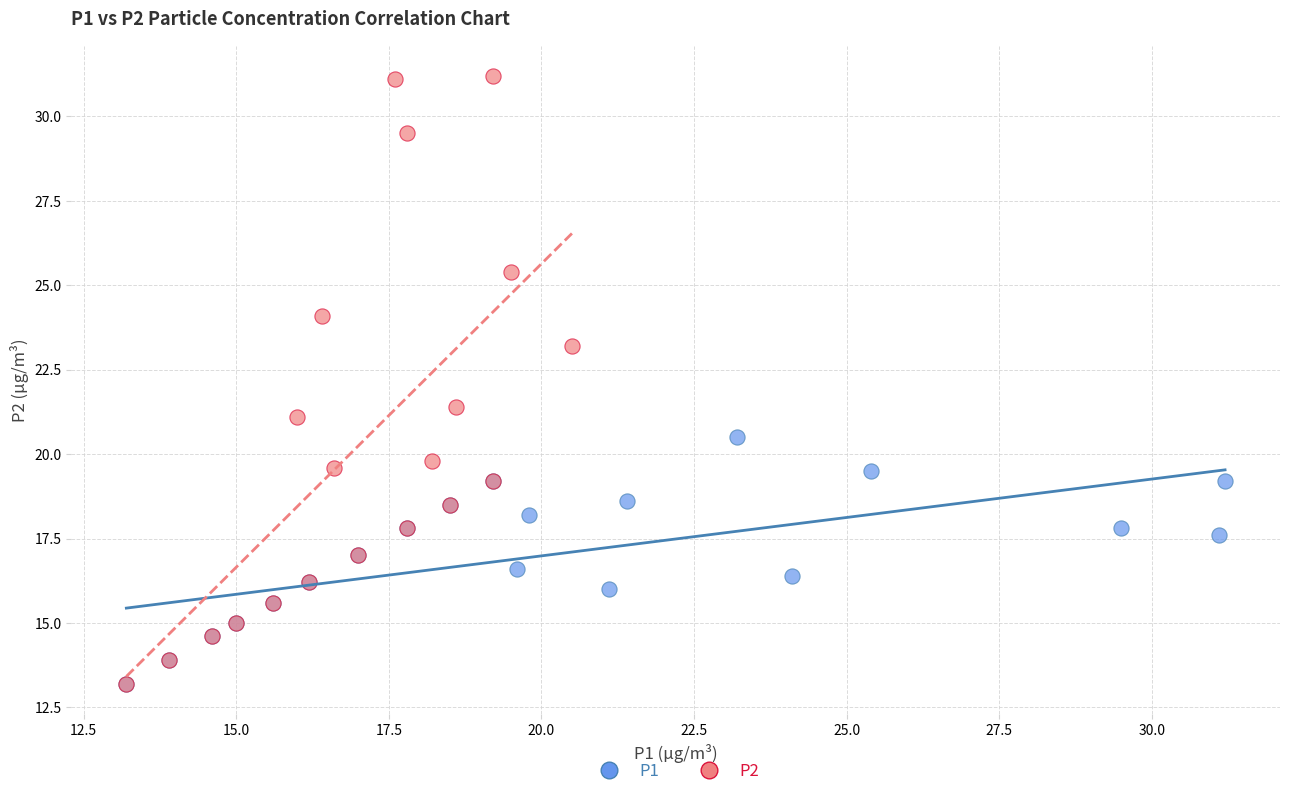

Which series has the widest spread of Y values?

P2